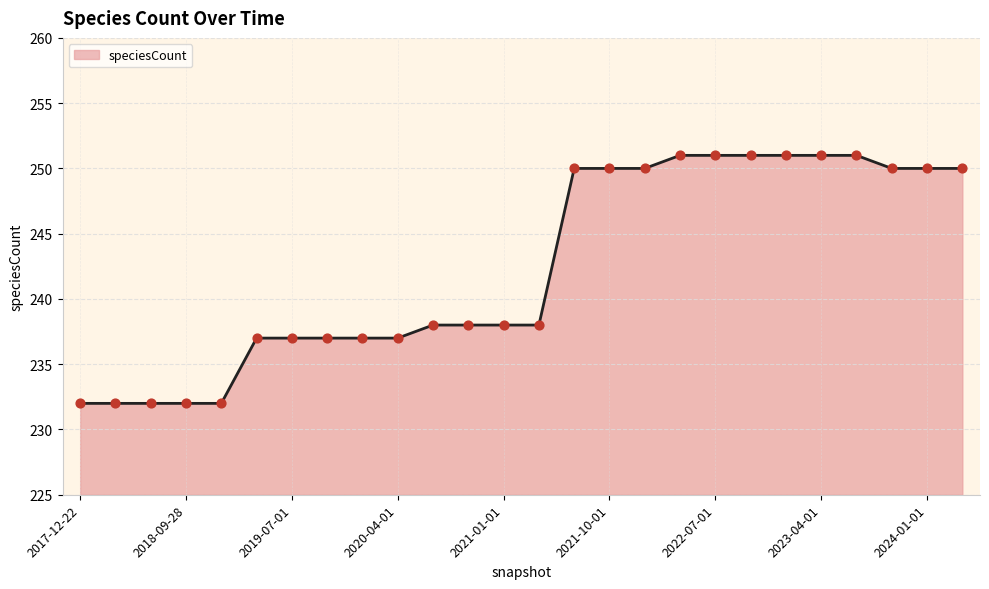

What is the greatest value displayed?

251